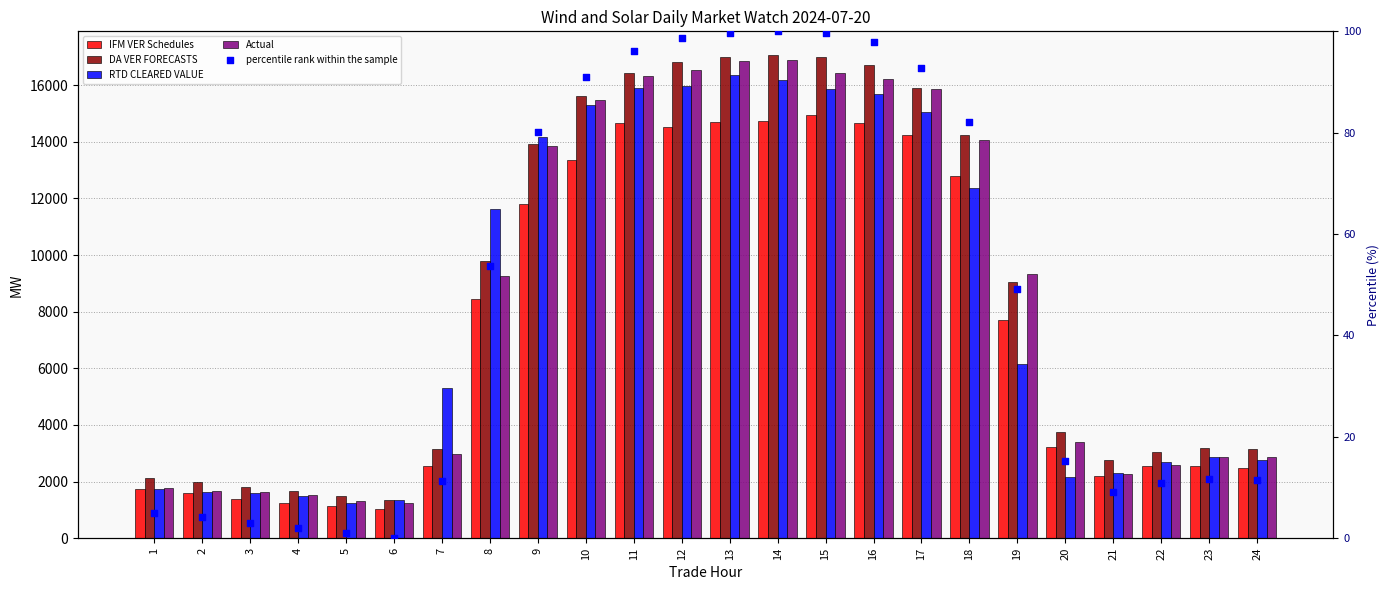

Which series contains the highest Y value?

DA VER FORECASTS